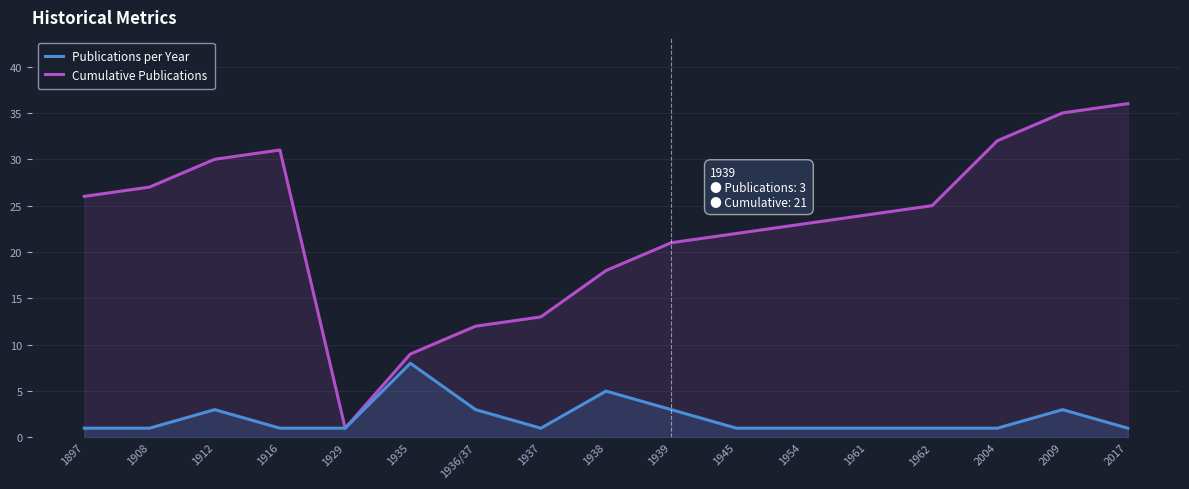

Reading left to right, list all the values displayed in this chart.

Publications per Year: 1897=1	1908=1	1912=3	1916=1	1929=1	1935=8	1936/37=3	1937=1	1938=5	1939=3	1945=1	1954=1	1961=1	1962=1	2004=1	2009=3	2017=1
Cumulative Publications: 1897=26	1908=27	1912=30	1916=31	1929=1	1935=9	1936/37=12	1937=13	1938=18	1939=21	1945=22	1954=23	1961=24	1962=25	2004=32	2009=35	2017=36